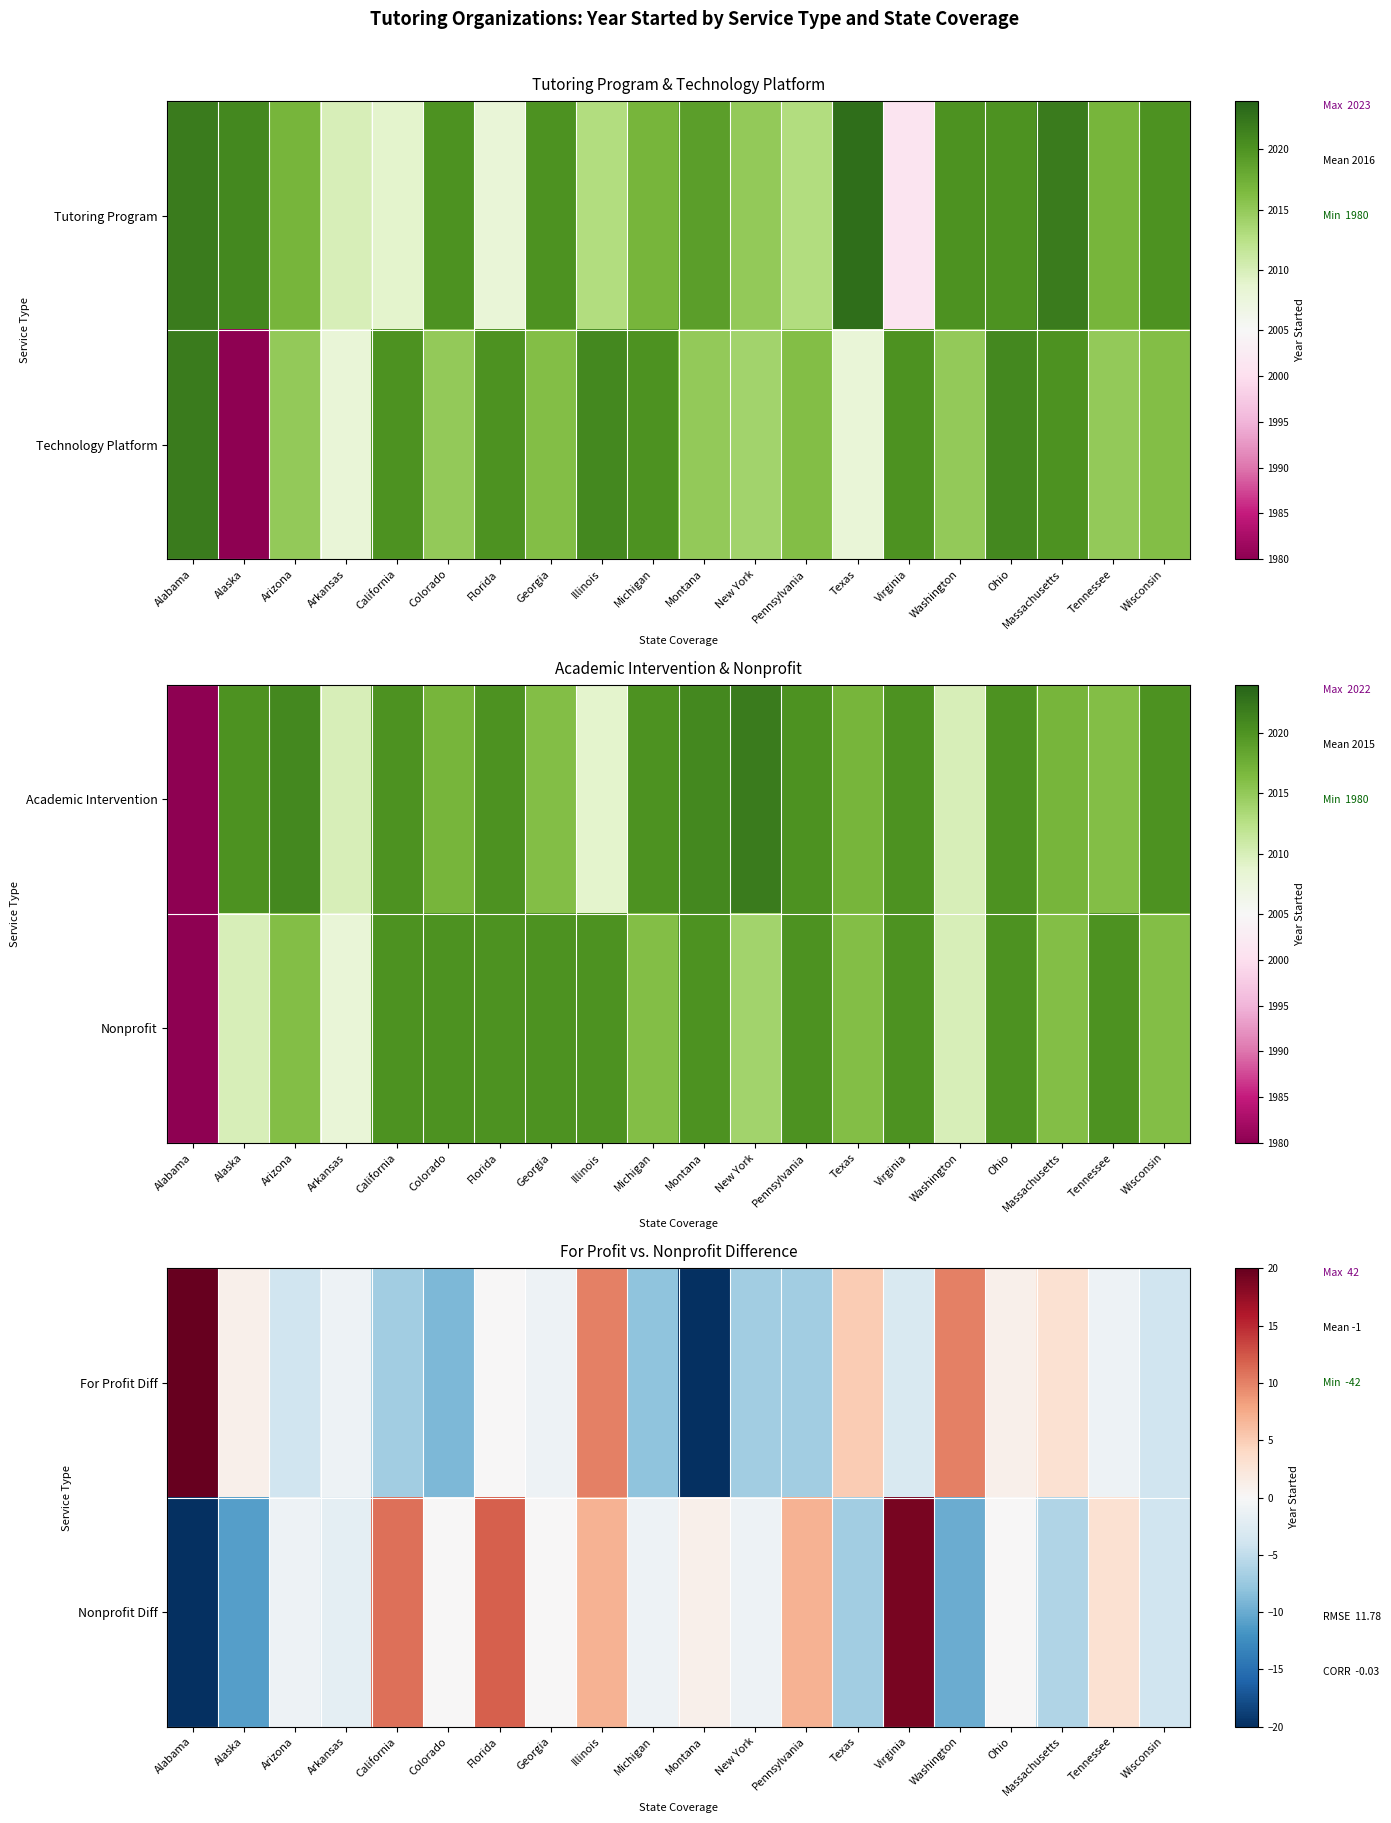

The Nonprofit Diff series shows -3 at Massachusetts. True or false?

False